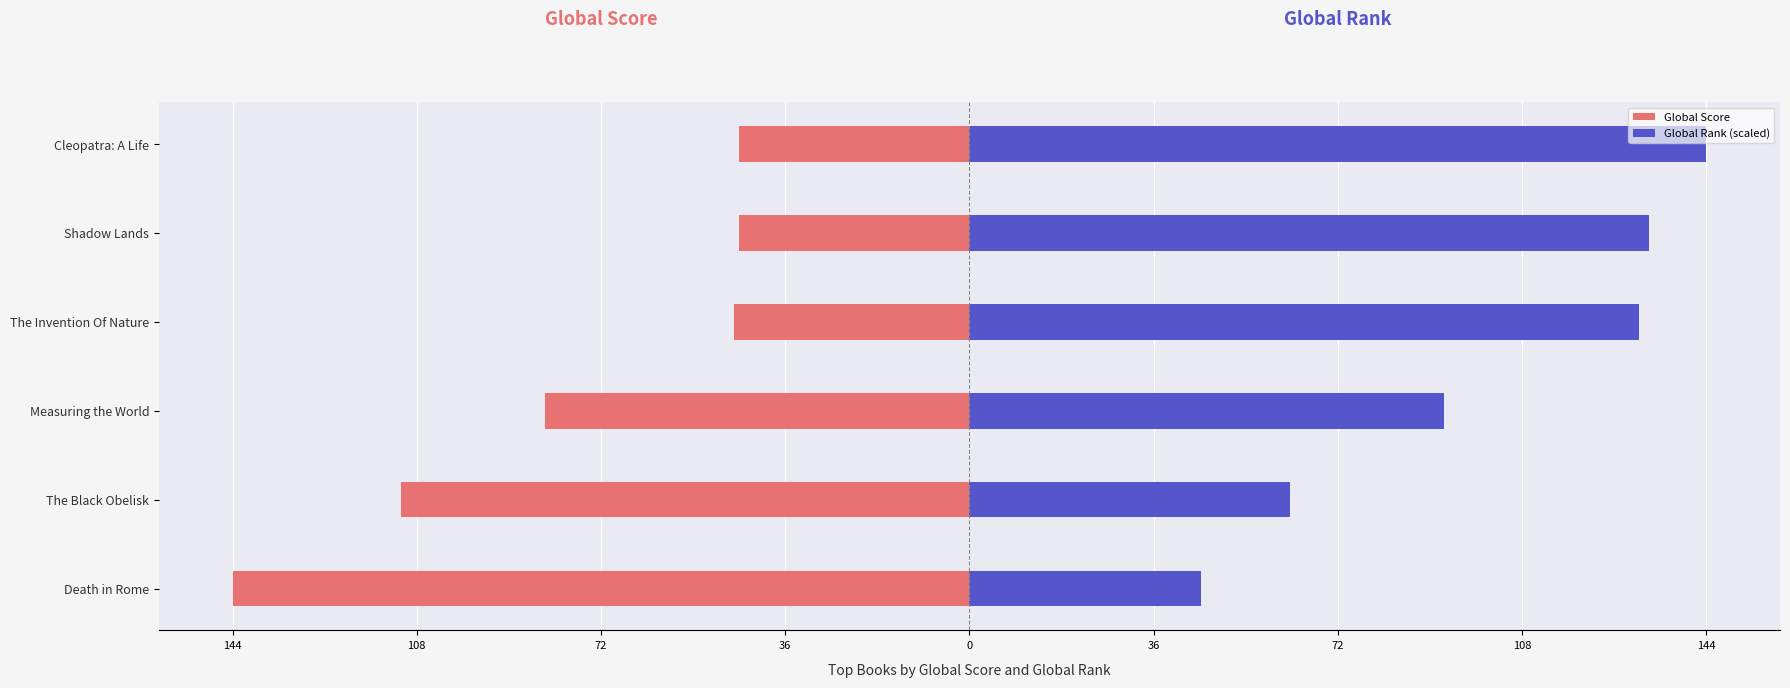

The Global Score series shows -16.2 at Cleopatra: A Life. True or false?

False